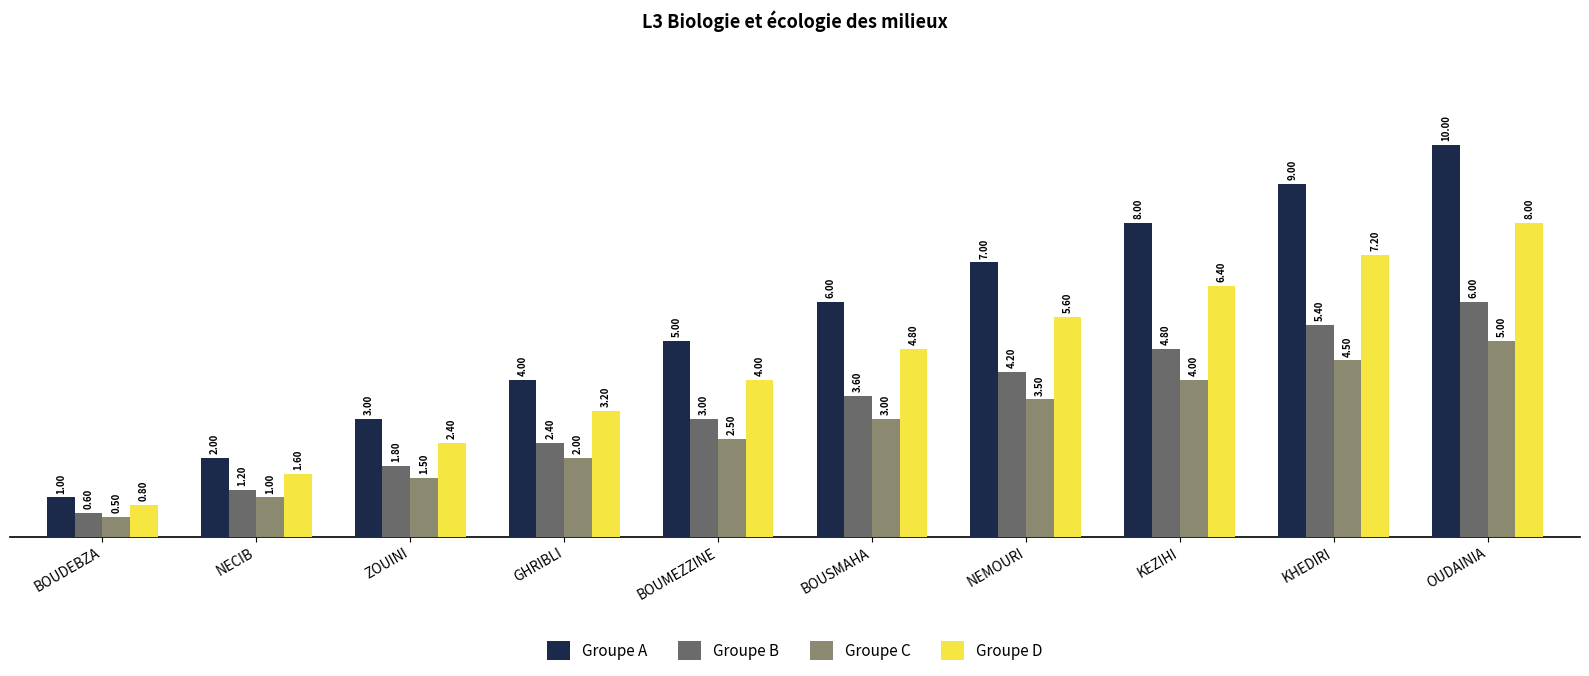

The value of Groupe C at NEMOURI is 3.5. True or false?

True